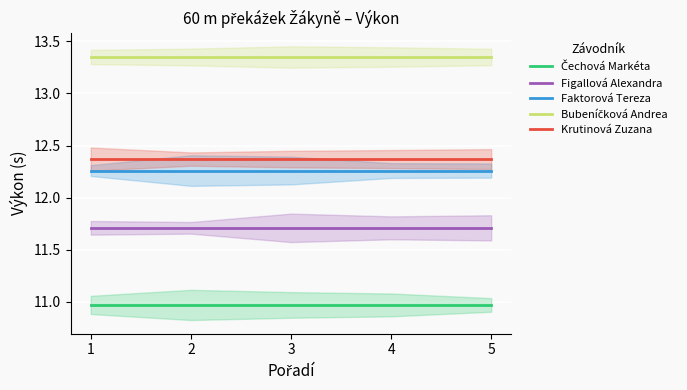

Reading left to right, transcribe all the data shown in this chart.

Čechová Markéta: 11.0	11.0	11.0	11.0	11.0
Figallová Alexandra: 11.7	11.7	11.7	11.7	11.7
Faktorová Tereza: 12.3	12.3	12.3	12.3	12.3
Bubeníčková Andrea: 13.3	13.3	13.3	13.3	13.3
Krutinová Zuzana: 12.4	12.4	12.4	12.4	12.4